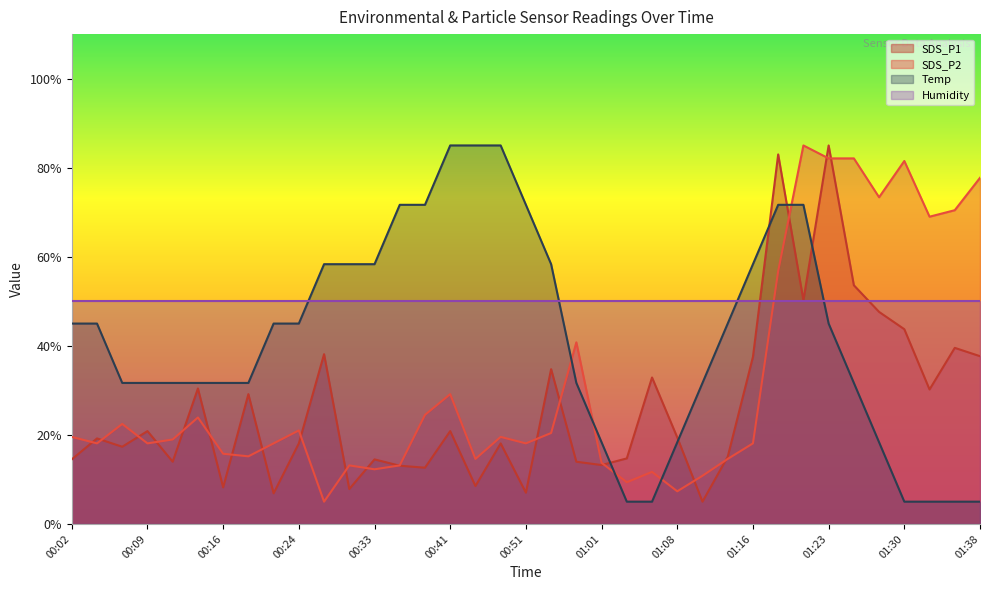

Rank the series by their maximum value, from highest to lowest.

SDS_P1, SDS_P2, Temp